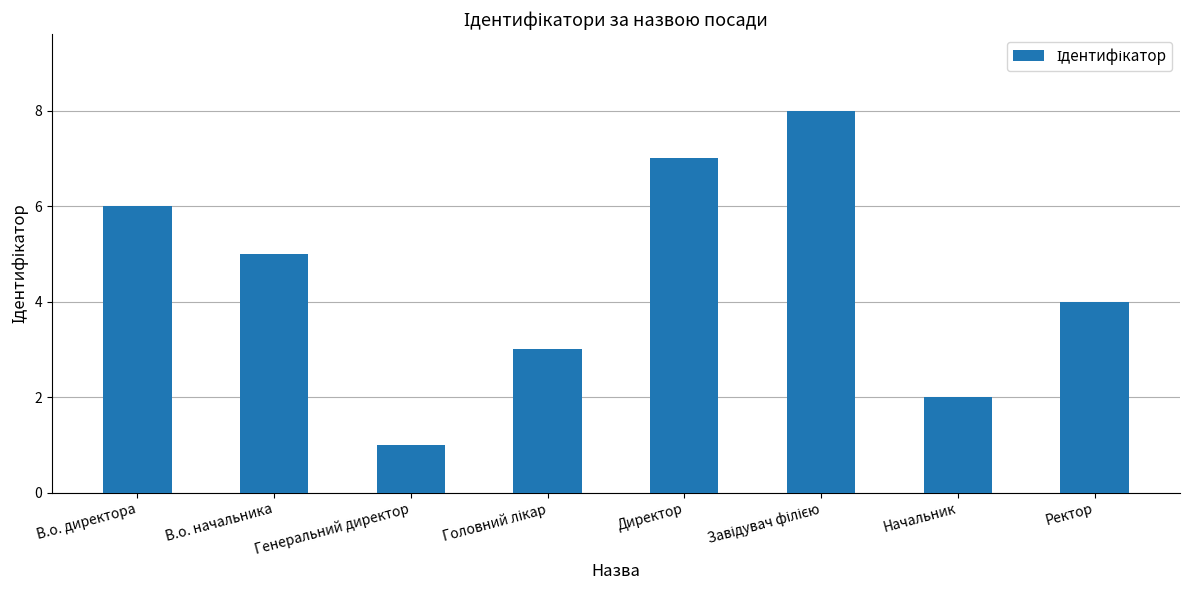

Count the number of categories in the chart.

8